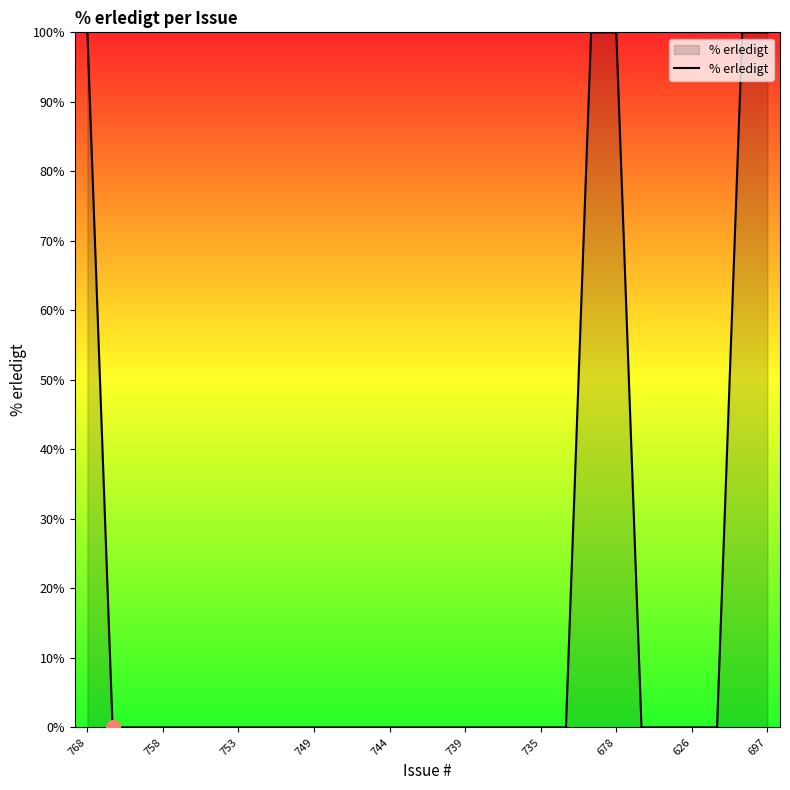

What is the greatest value displayed?

100